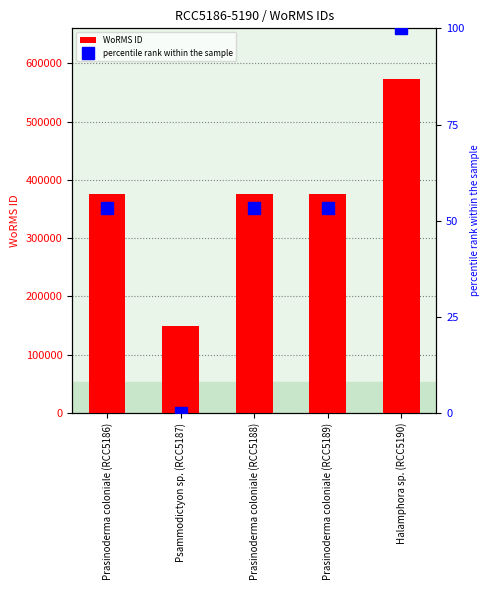

What is the label of the 3rd bar from the left?

Prasinoderma coloniale (RCC5188)